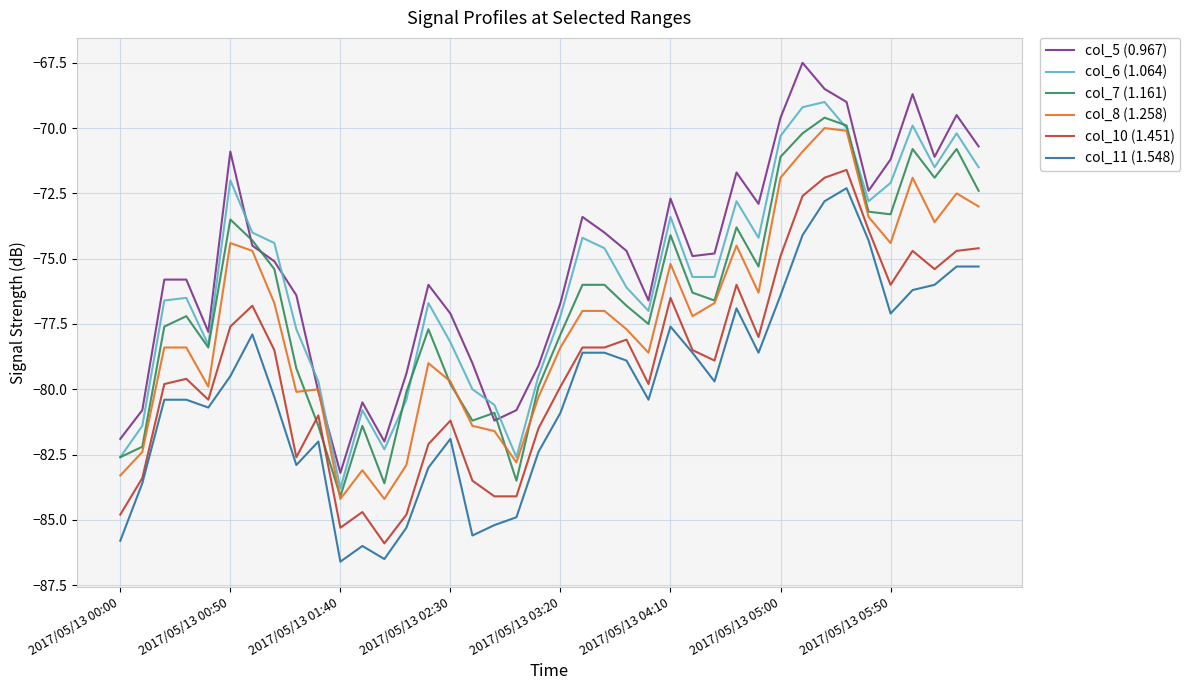

Is this an area chart (filled region under the line)?

No